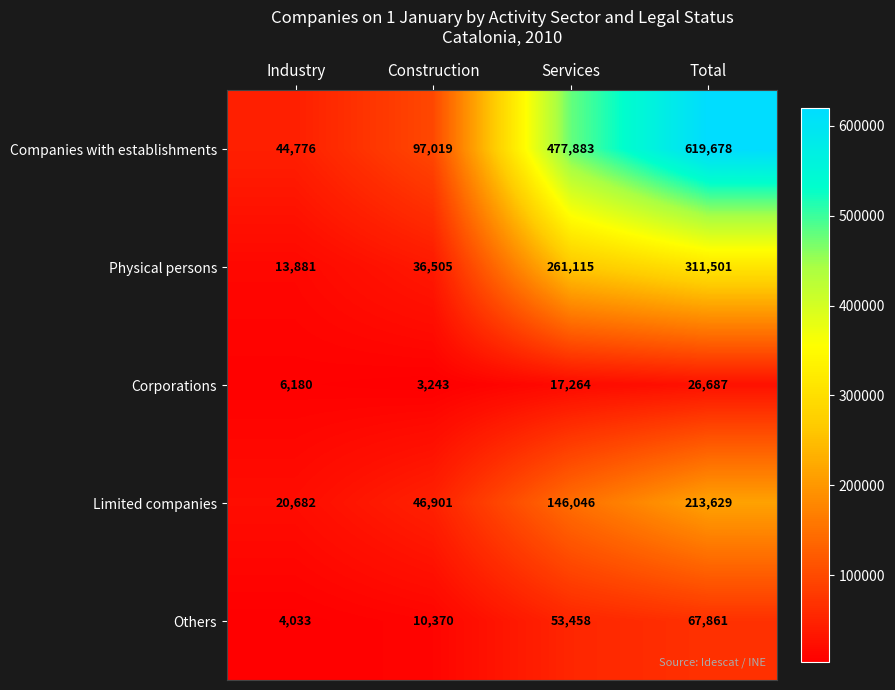

At Industry, list the series in order from smallest to largest.

Others, Corporations, Physical persons, Limited companies, Companies with establishments